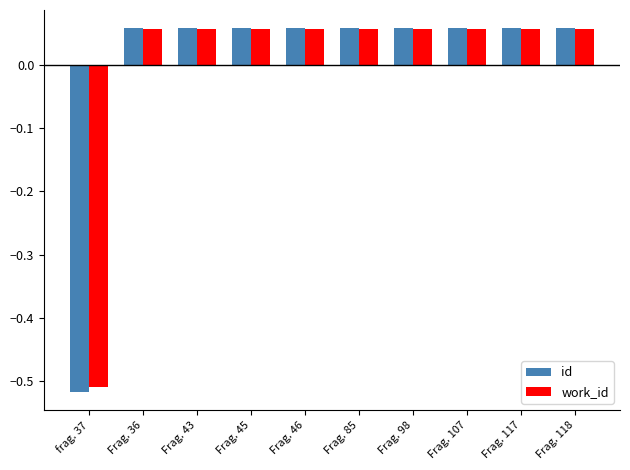

What is the label of the 8th bar from the left?

Frag. 107